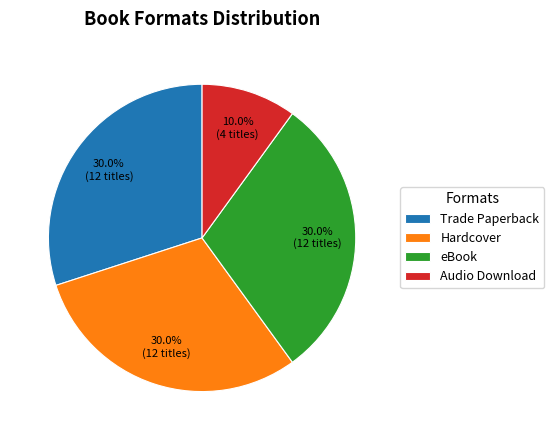

The Audio Download slice represents 10% of the pie. True or false?

True